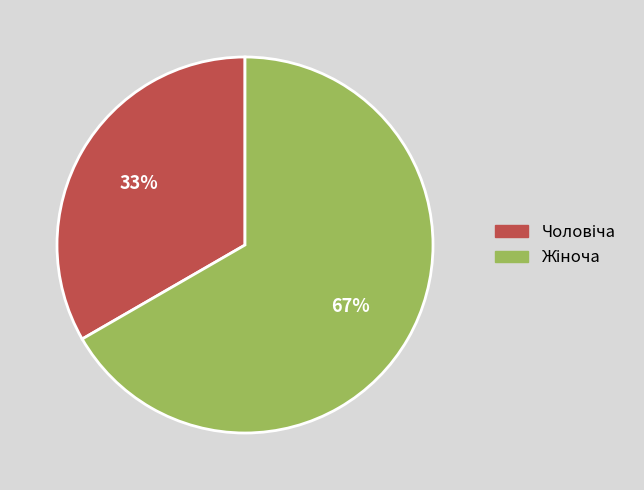

To the nearest percent, what is the average slice percentage?

50%